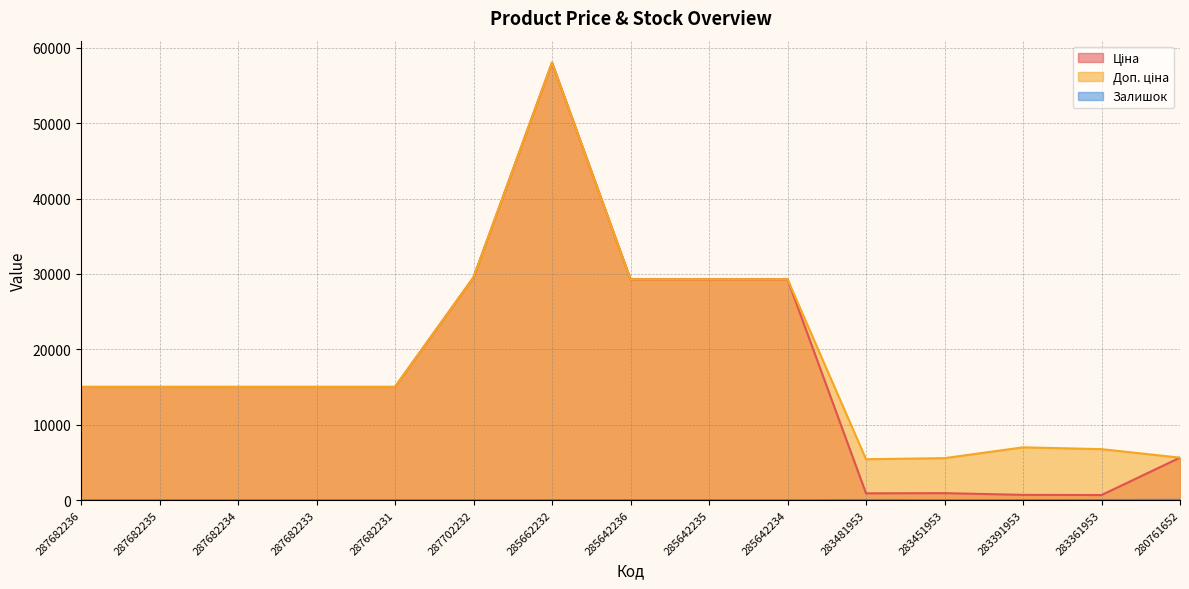

What is the value of the Ціна point at the 4th from the left?

15019.2